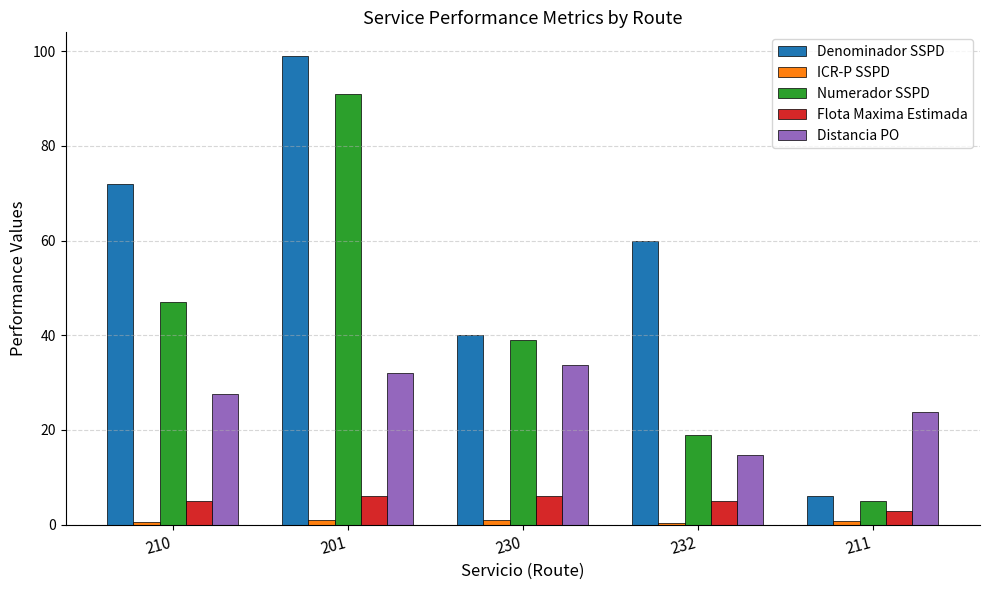

True or false: Numerador SSPD has a value of 47.0 at 210.

True